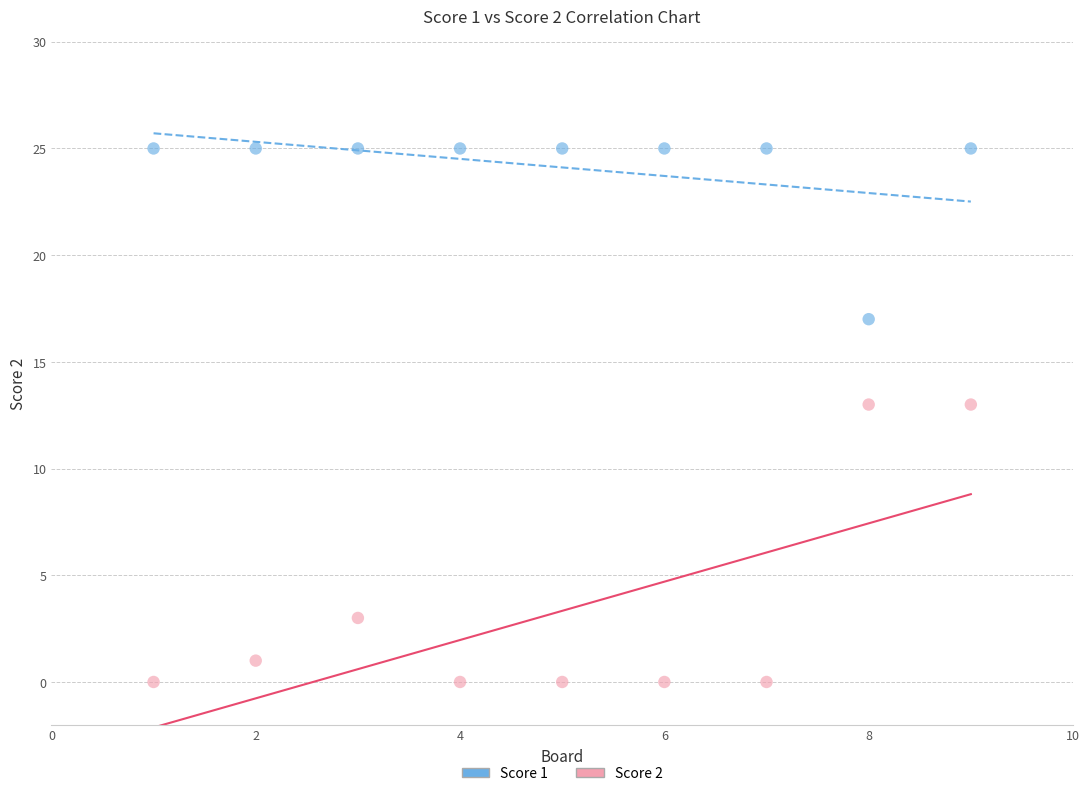

What are all the series names shown in the legend?

Score 1, Score 2